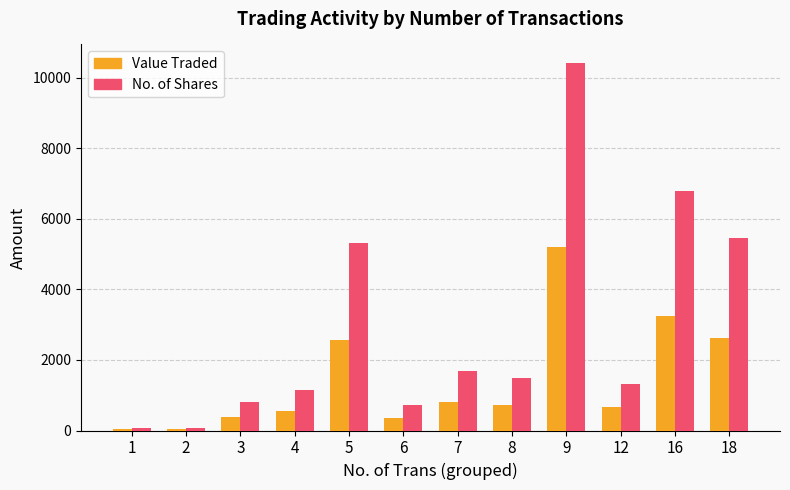

Between 8 and 9, which series saw the biggest shift?

No. of Shares